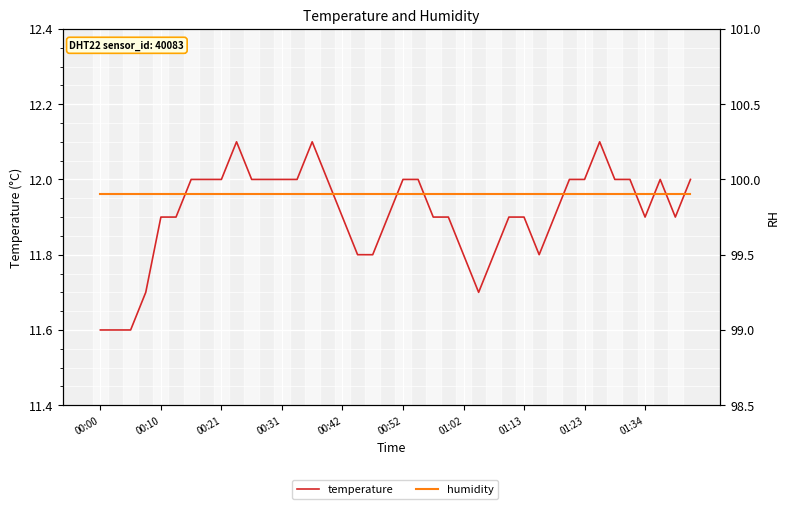

Reading left to right, what are all the values shown in this chart?

temperature: 11.6	11.6	11.6	11.7	11.9	11.9	12.0	12.0	12.0	12.1	12.0	12.0	12.0	12.0	12.1	12.0	11.9	11.8	11.8	11.9	12.0	12.0	11.9	11.9	11.8	11.7	11.8	11.9	11.9	11.8	11.9	12.0	12.0	12.1	12.0	12.0	11.9	12.0	11.9	12.0
humidity: 99.9	99.9	99.9	99.9	99.9	99.9	99.9	99.9	99.9	99.9	99.9	99.9	99.9	99.9	99.9	99.9	99.9	99.9	99.9	99.9	99.9	99.9	99.9	99.9	99.9	99.9	99.9	99.9	99.9	99.9	99.9	99.9	99.9	99.9	99.9	99.9	99.9	99.9	99.9	99.9